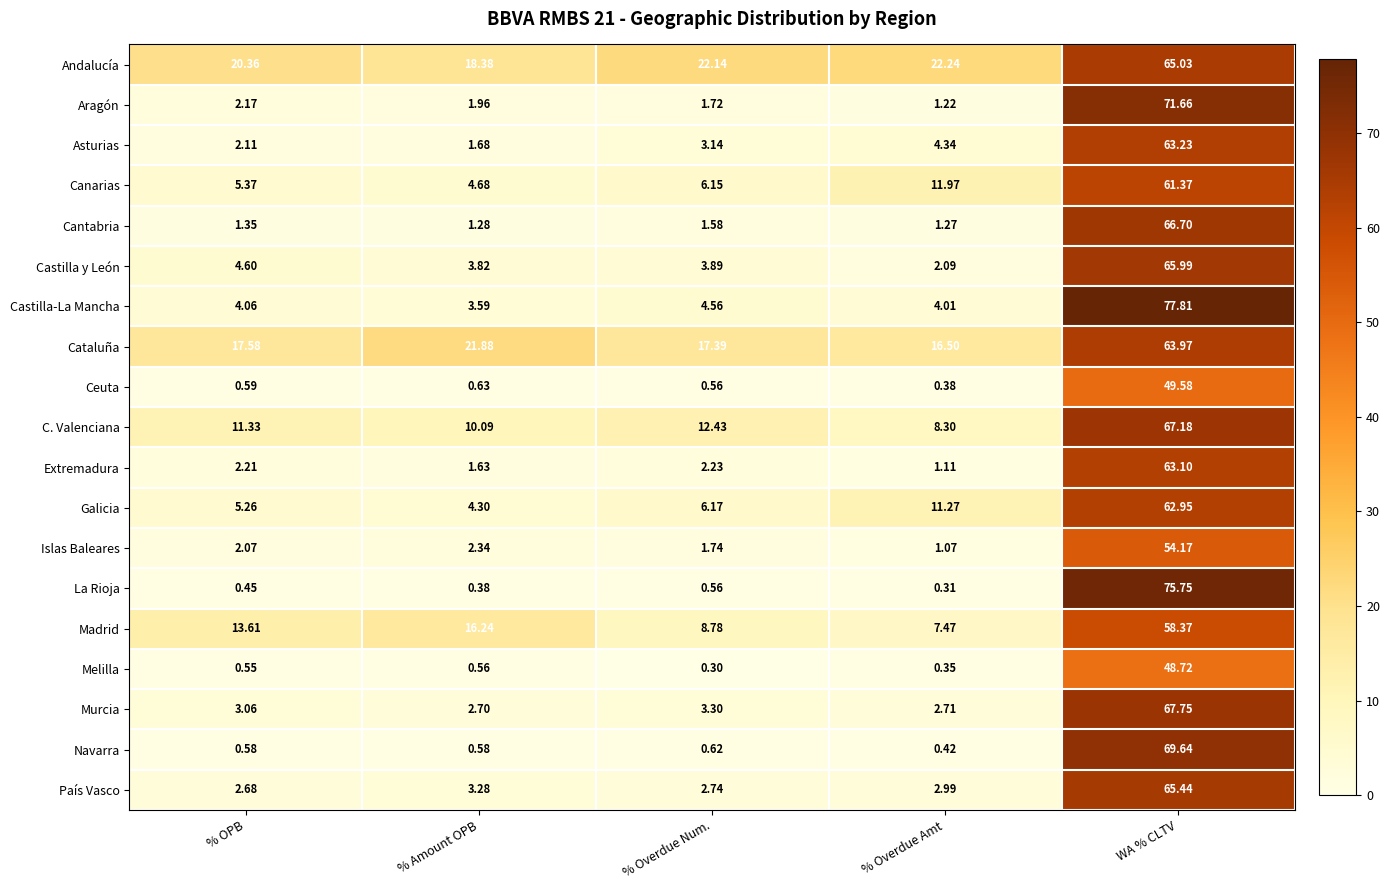

Which series changed the most between % OPB and % Overdue Num.?

Madrid